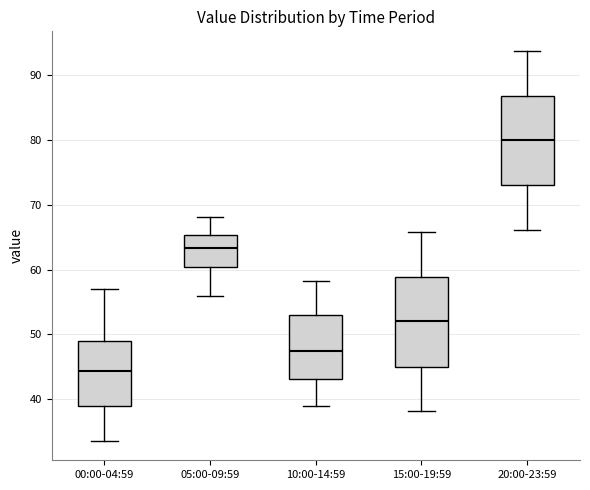

Reading left to right, read every box against the y-axis: the position of its median line, the range the box covers, and the ends of its whiskers. The values are not printed on the chart, so give them approximately, as read against the axis.

00:00-04:59: median 44, box 39 to 49, whiskers 34 to 57
05:00-09:59: median 63, box 60 to 65, whiskers 56 to 68
10:00-14:59: median 48, box 43 to 53, whiskers 39 to 58
15:00-19:59: median 52, box 45 to 59, whiskers 38 to 66
20:00-23:59: median 80, box 73 to 87, whiskers 66 to 94